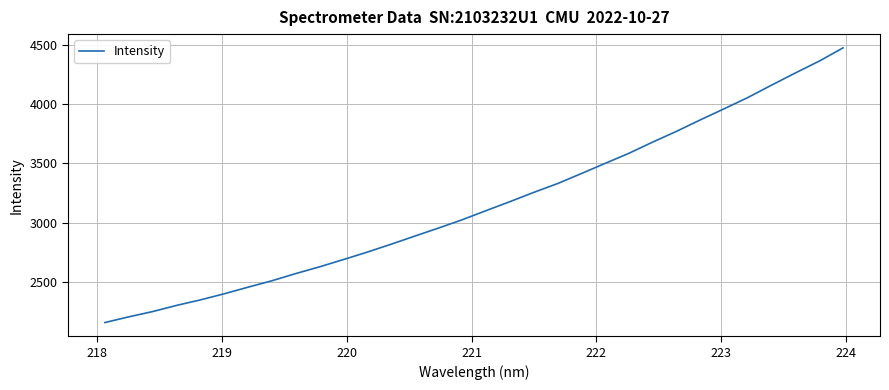

What is the maximum value shown in the chart?

4472.3